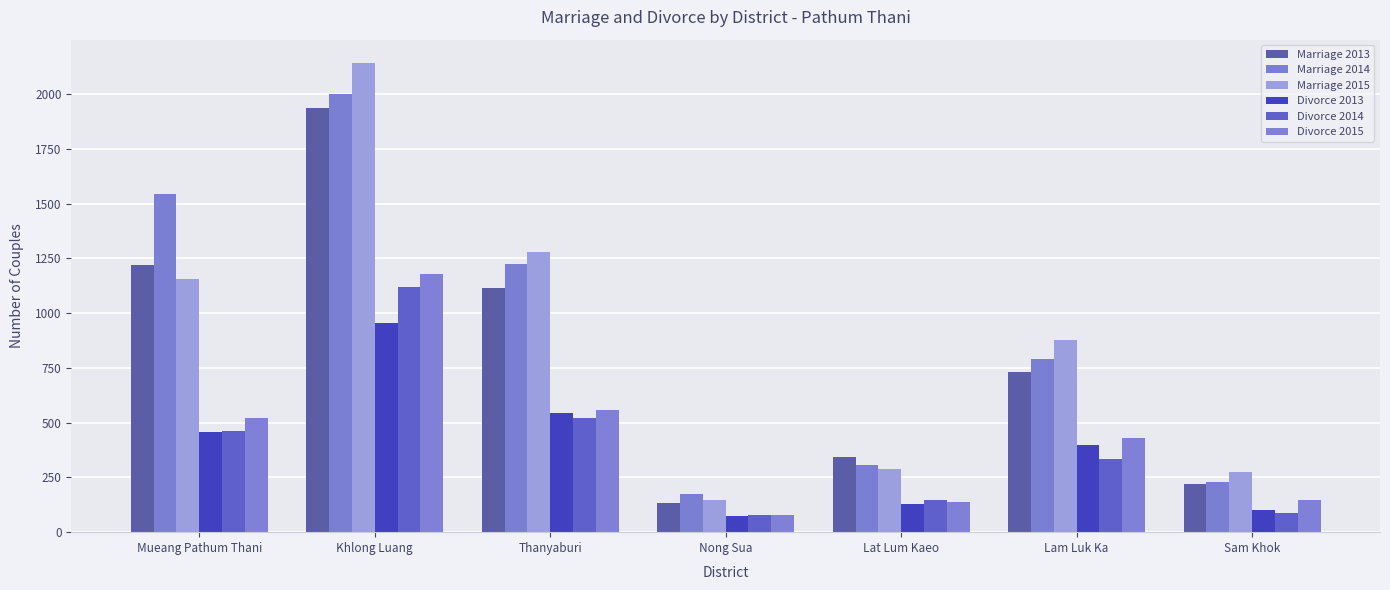

Reading left to right, extract all data points from this chart.

Marriage 2013: Mueang Pathum Thani=1218	Khlong Luang=1936	Thanyaburi=1113	Nong Sua=134	Lat Lum Kaeo=343	Lam Luk Ka=730	Sam Khok=220
Marriage 2014: Mueang Pathum Thani=1544	Khlong Luang=2001	Thanyaburi=1226	Nong Sua=174	Lat Lum Kaeo=306	Lam Luk Ka=792	Sam Khok=229
Marriage 2015: Mueang Pathum Thani=1157	Khlong Luang=2142	Thanyaburi=1279	Nong Sua=147	Lat Lum Kaeo=289	Lam Luk Ka=878	Sam Khok=275
Divorce 2013: Mueang Pathum Thani=458	Khlong Luang=953	Thanyaburi=546	Nong Sua=74	Lat Lum Kaeo=128	Lam Luk Ka=396	Sam Khok=101
Divorce 2014: Mueang Pathum Thani=462	Khlong Luang=1118	Thanyaburi=522	Nong Sua=78	Lat Lum Kaeo=148	Lam Luk Ka=334	Sam Khok=89
Divorce 2015: Mueang Pathum Thani=520	Khlong Luang=1178	Thanyaburi=560	Nong Sua=79	Lat Lum Kaeo=140	Lam Luk Ka=431	Sam Khok=146